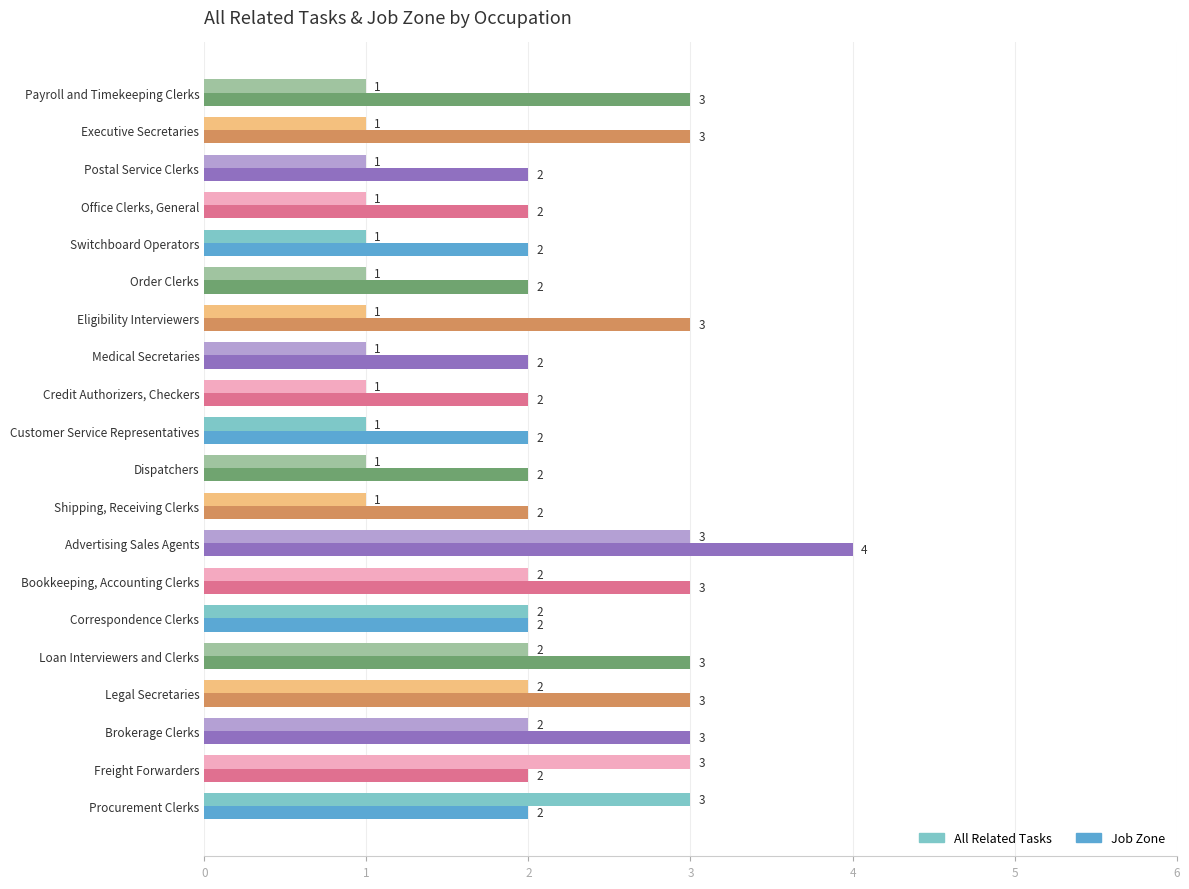

True or false: All Related Tasks has a value of 0 at Customer Service Representatives.

False